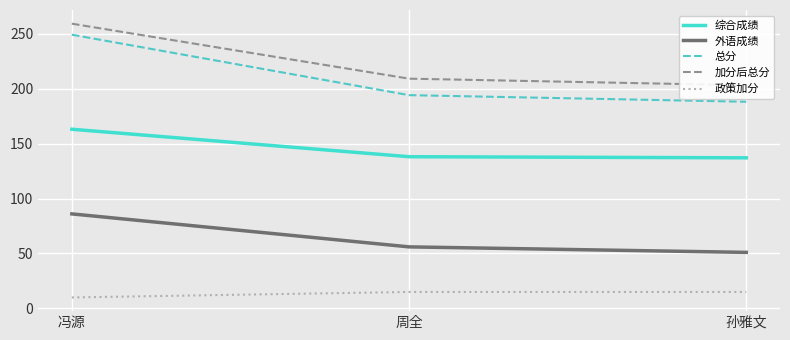

What are all the series names shown in the legend?

综合成绩, 外语成绩, 总分, 加分后总分, 政策加分